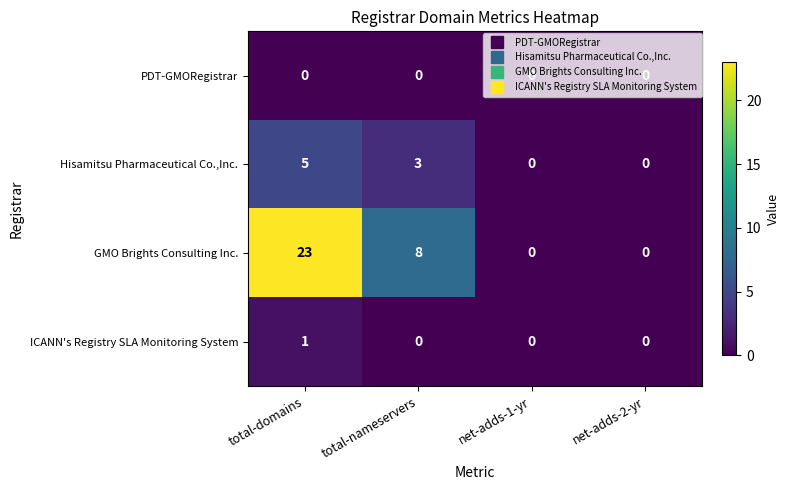

What is the difference between the highest and lowest values at total-nameservers?

8